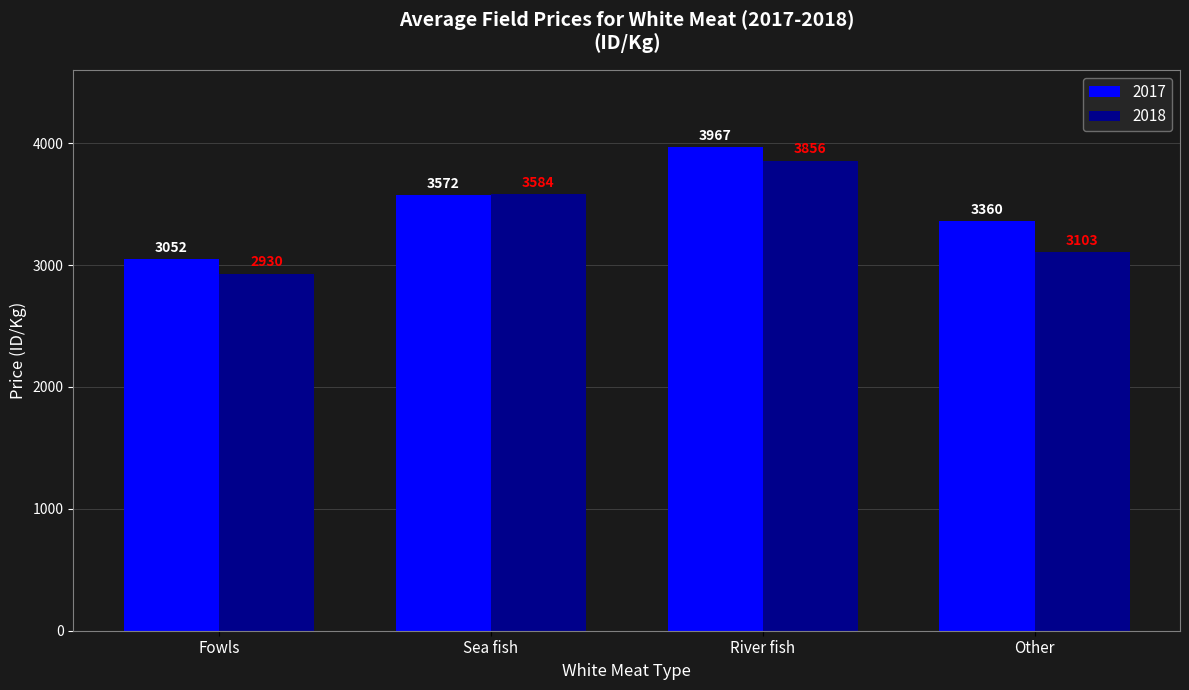

Rank the categories by 2017 value from highest to lowest.

River fish, Sea fish, Other, Fowls